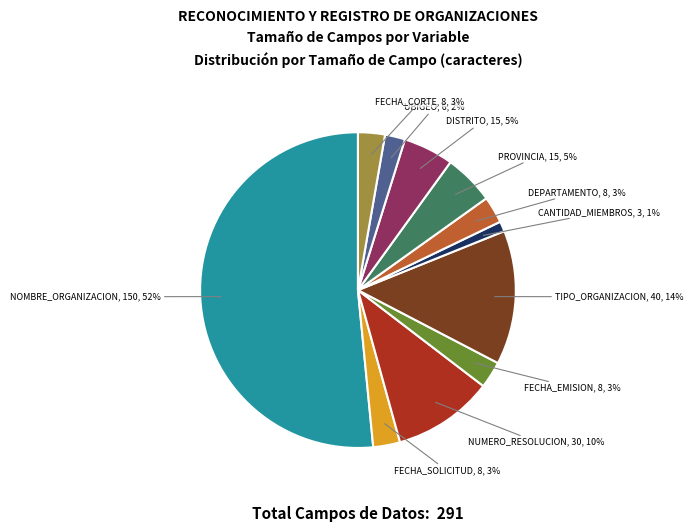

Does any single category account for the majority?

Yes